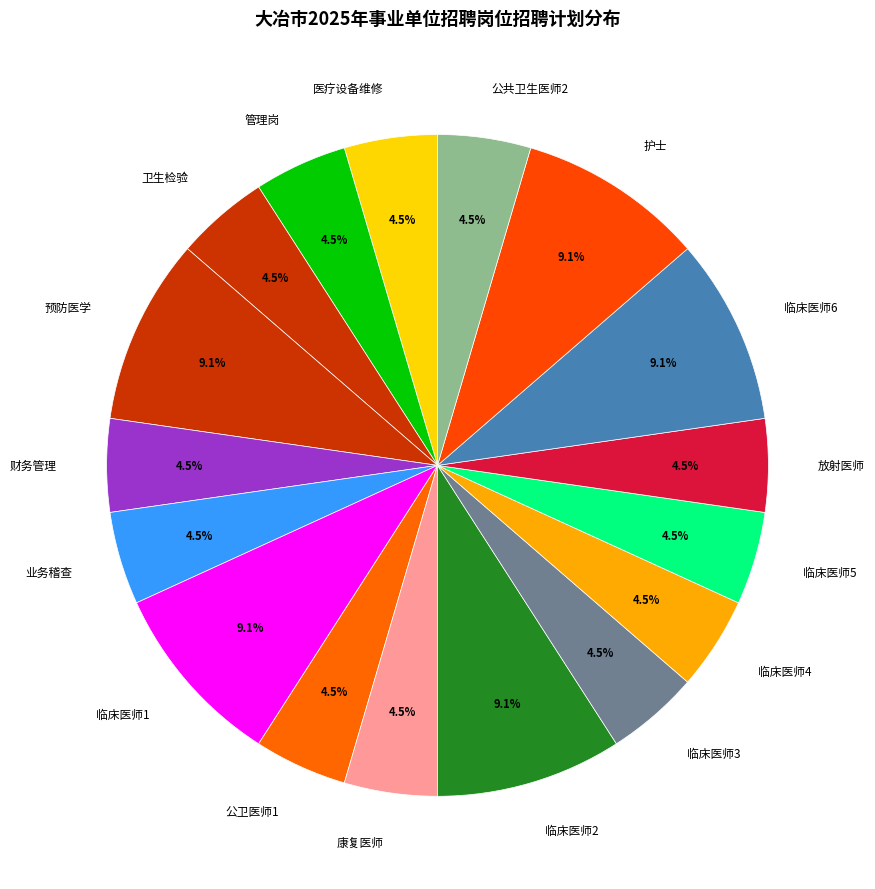

Approximately how many times larger is the value at 临床医师6 compared to 公共卫生医师2?

2.0